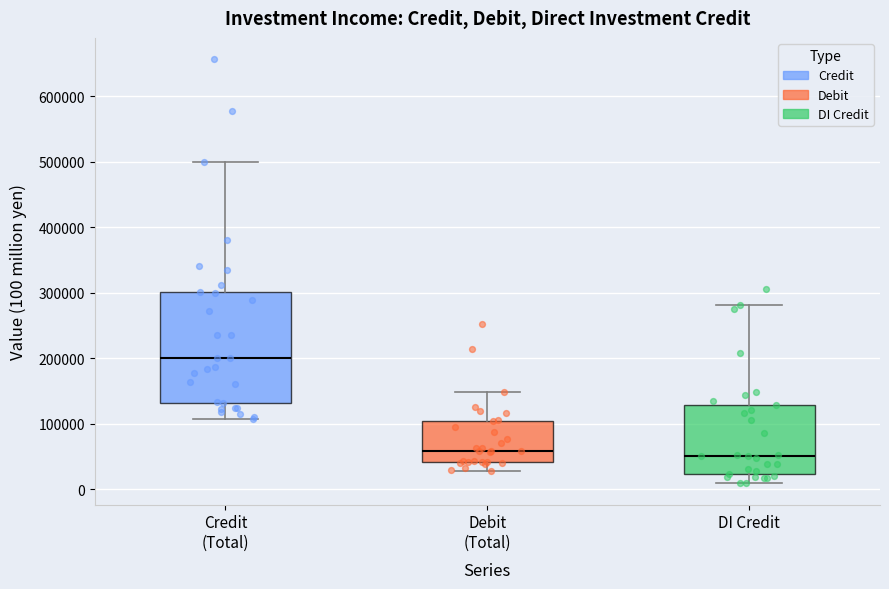

Which box is the tallest, from its lower edge to its upper edge?

Credit (Total)